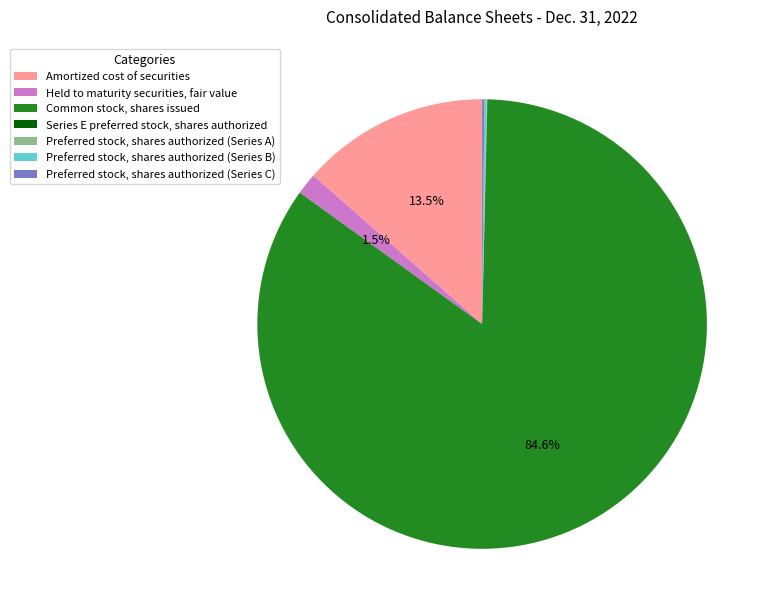

What is the largest slice in the pie chart?

Common stock, shares issued